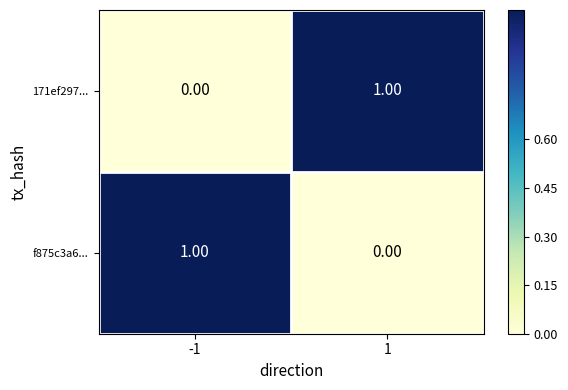

Rank the categories by 171ef297... value from lowest to highest.

-1, 1